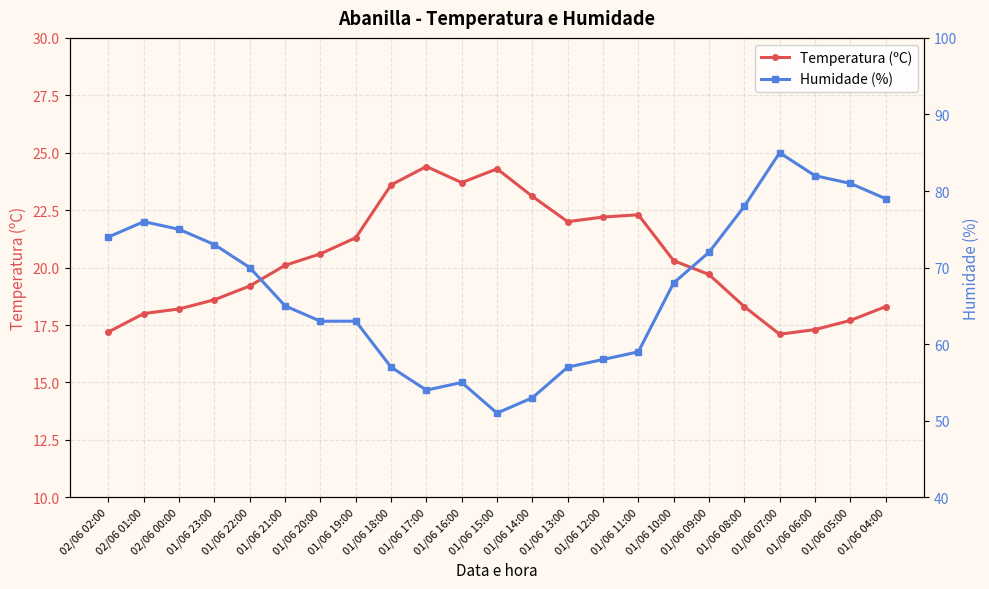

What is the value of the Temperatura (ºC) point at the 15th from the left?

22.2